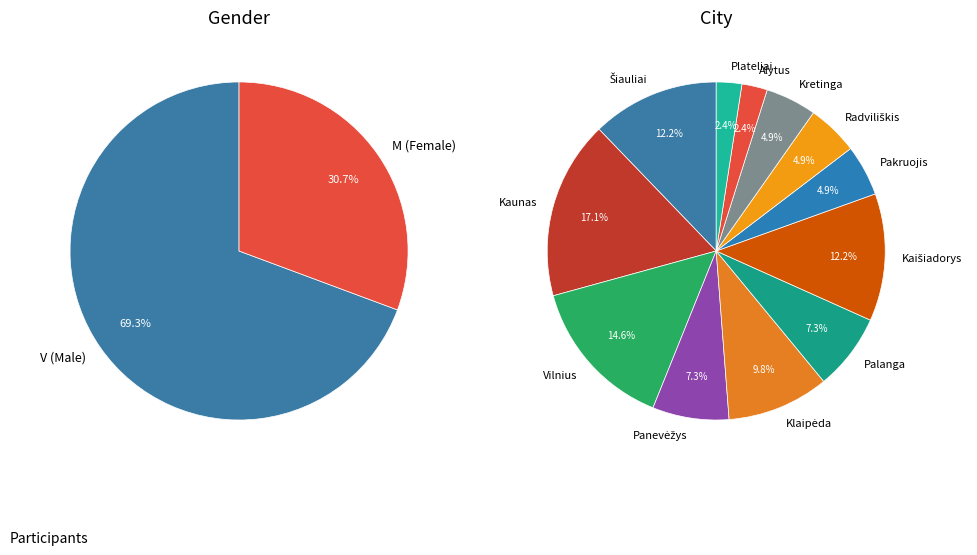

Which slice is the smallest?

M